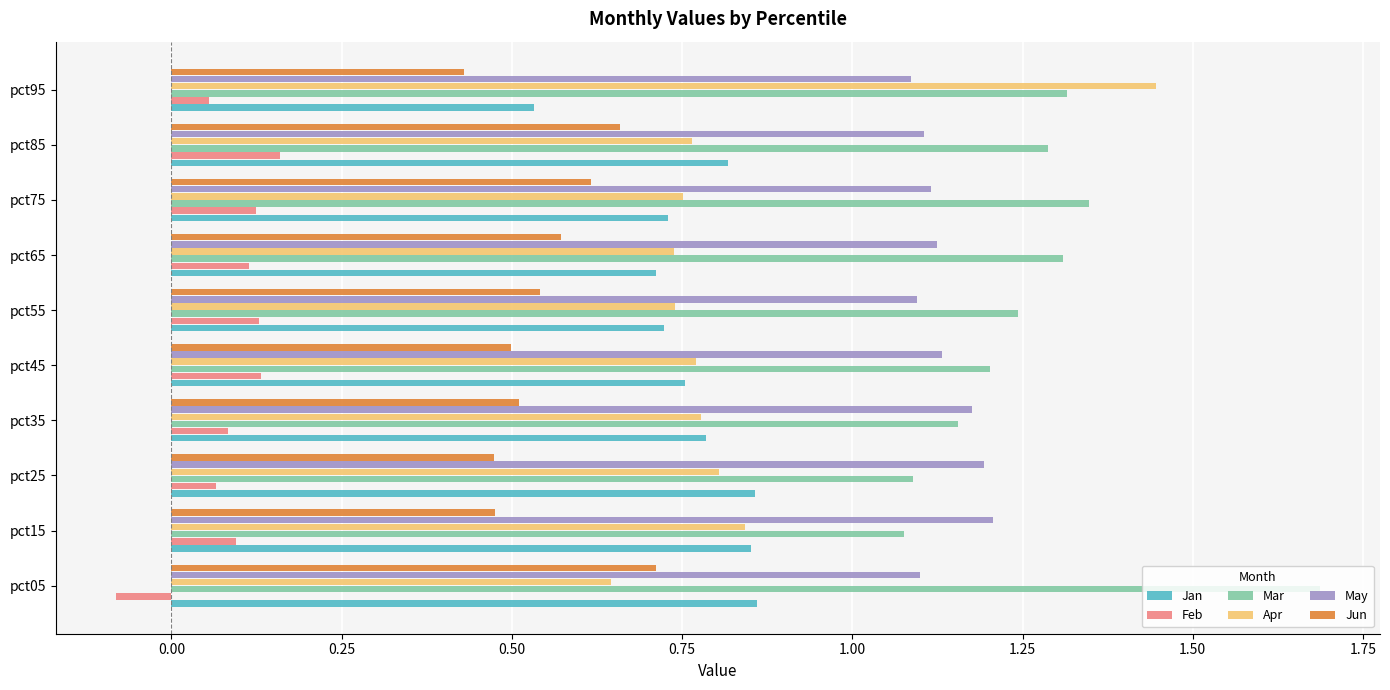

What is the sum of all Jun values?

5.5